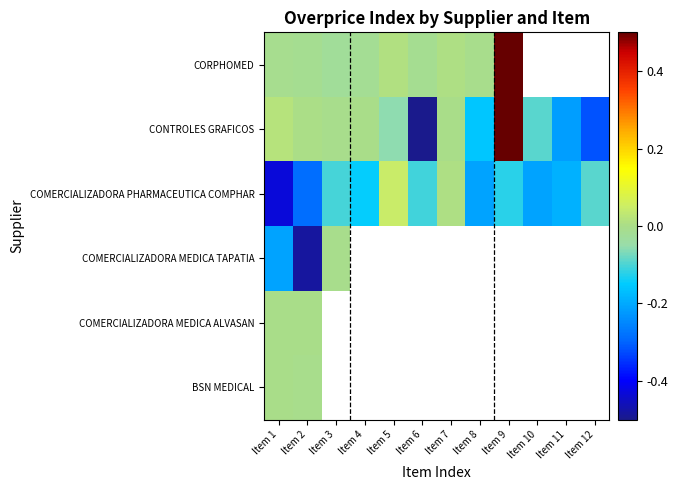

Read the COMERCIALIZADORA MEDICA TAPATIA value at Item 3.

-0.4